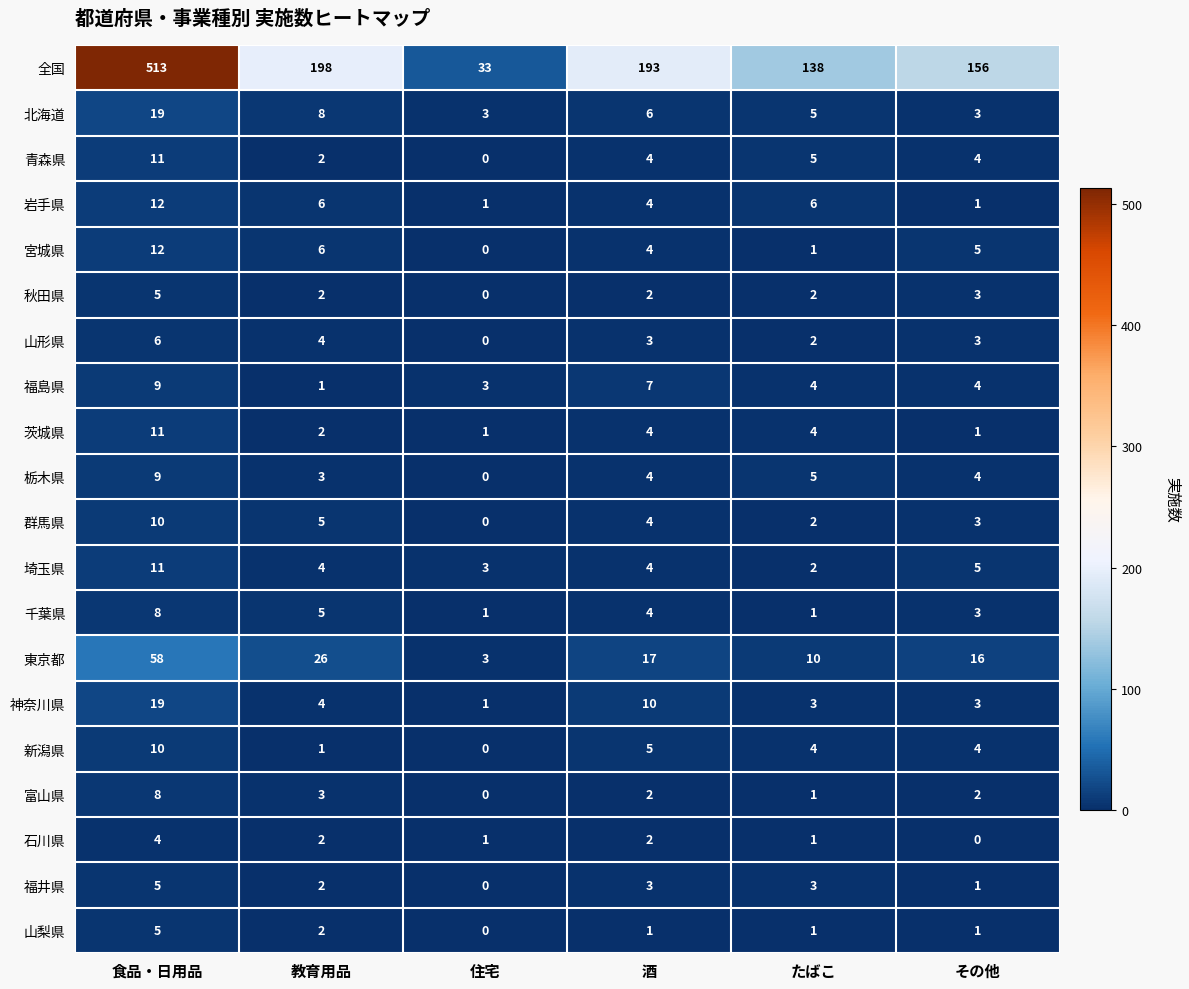

At which label does 栃木県 reach its minimum?

住宅